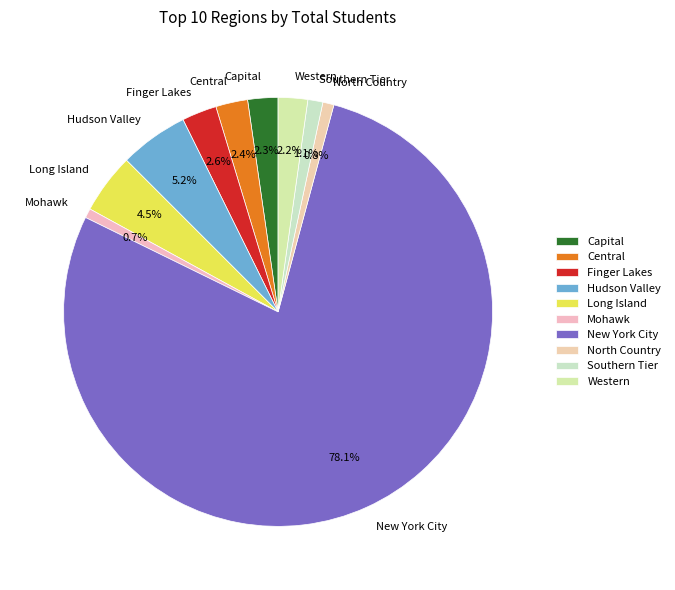

Which slice represents more than half of the pie?

New York City